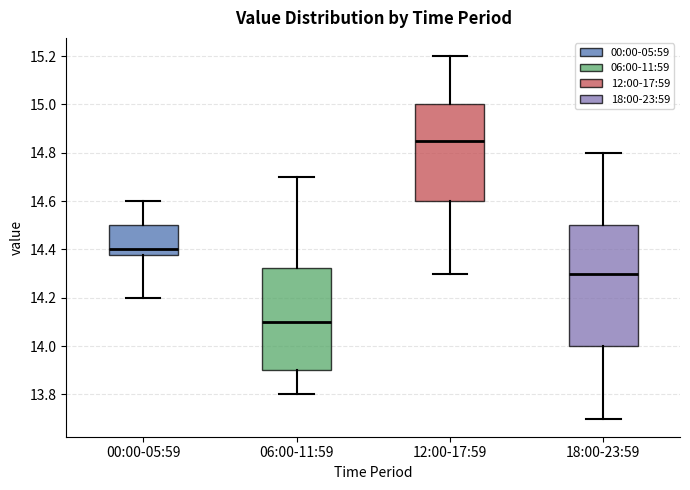

Reading left to right, transcribe this box plot: for each box, give where its median line is, the range the box spans, and where its two whiskers end, as read against the y-axis. The values are not printed on the chart, so give them approximately, as read against the axis.

00:00-05:59: median 14.40, box 14.38 to 14.50, whiskers 14.20 to 14.60
06:00-11:59: median 14.10, box 13.90 to 14.32, whiskers 13.80 to 14.70
12:00-17:59: median 14.86, box 14.60 to 15.00, whiskers 14.30 to 15.20
18:00-23:59: median 14.30, box 14.00 to 14.50, whiskers 13.70 to 14.80